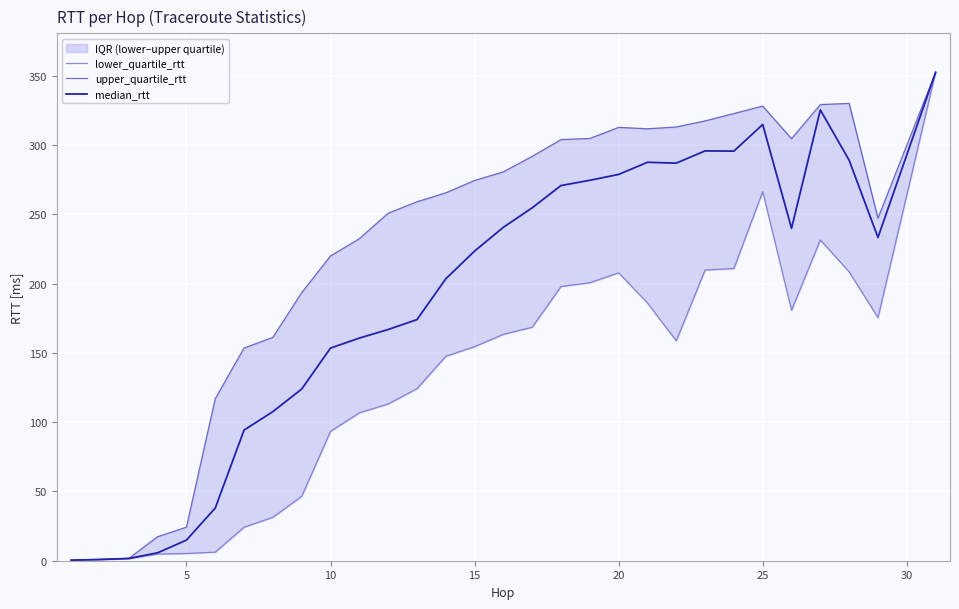

What is the sum of all median_rtt values?

5709.2